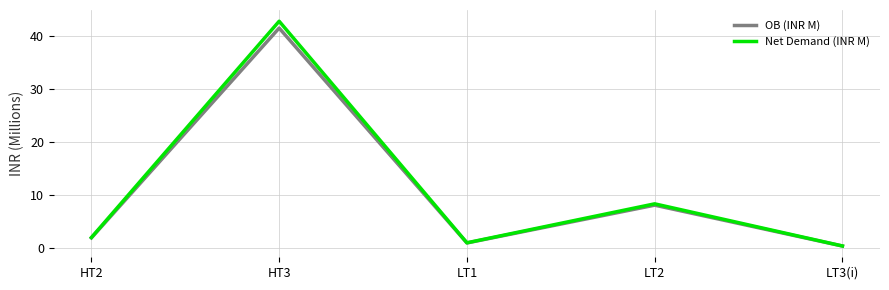

How many lines are shown in the chart?

2